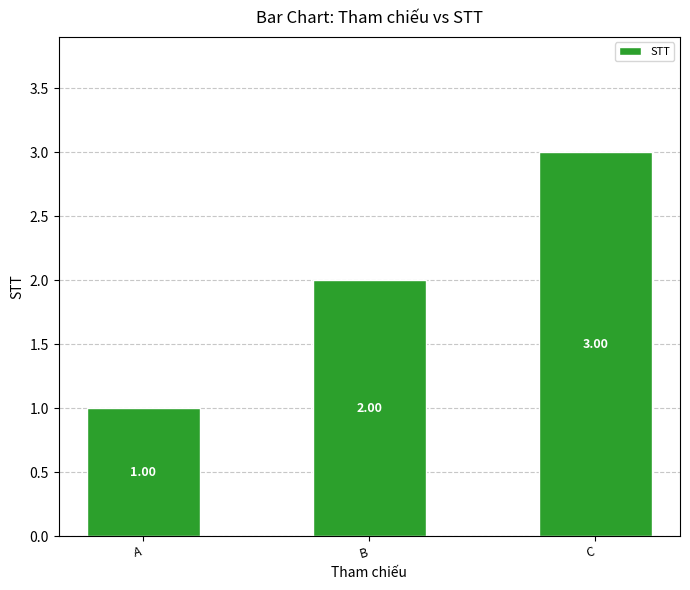

What is the maximum value shown in the chart?

3